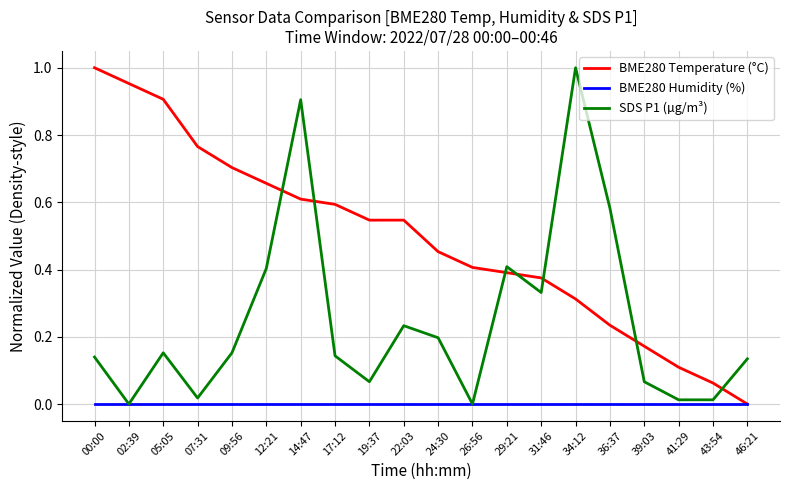

At how many categories does at least one series exceed 0?

20